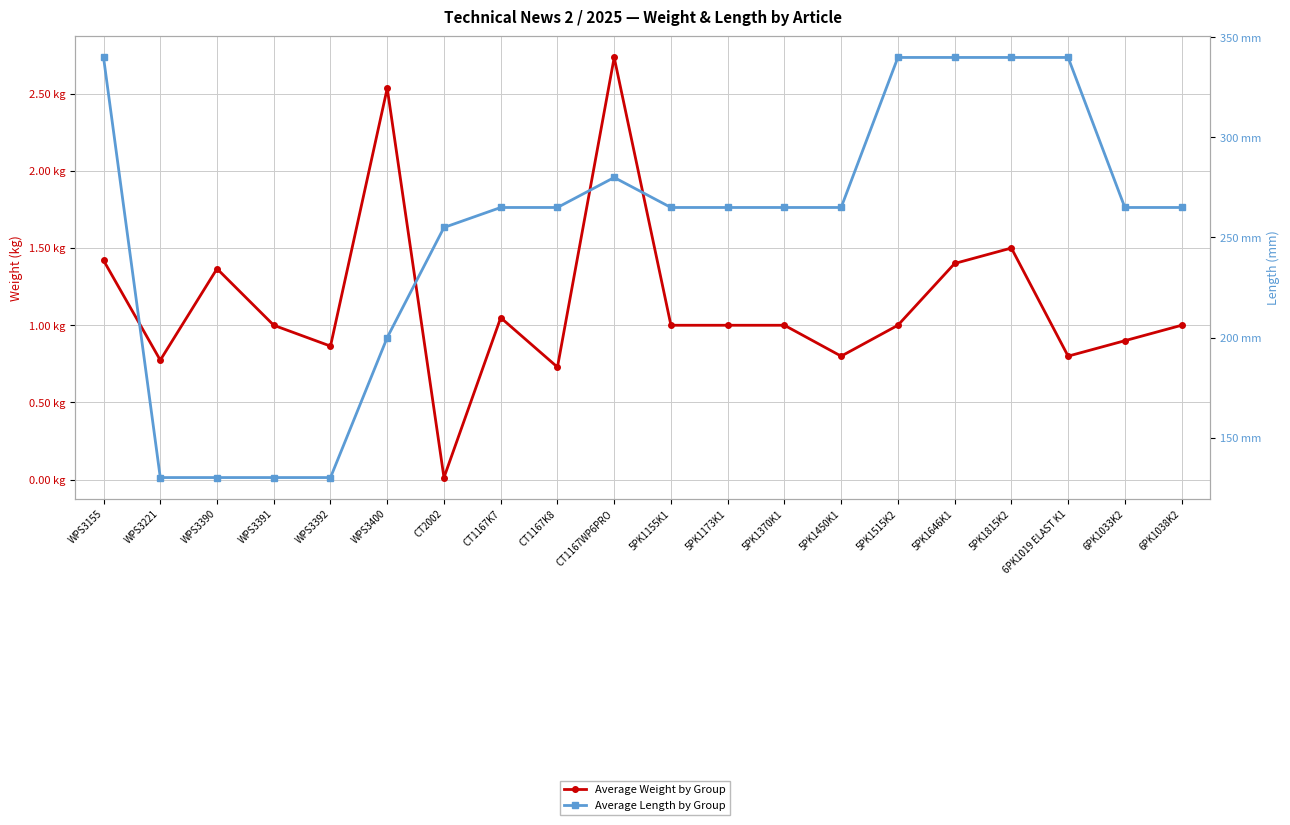

What is the label of the 3rd point from the right?

6PK1019 ELAST K1